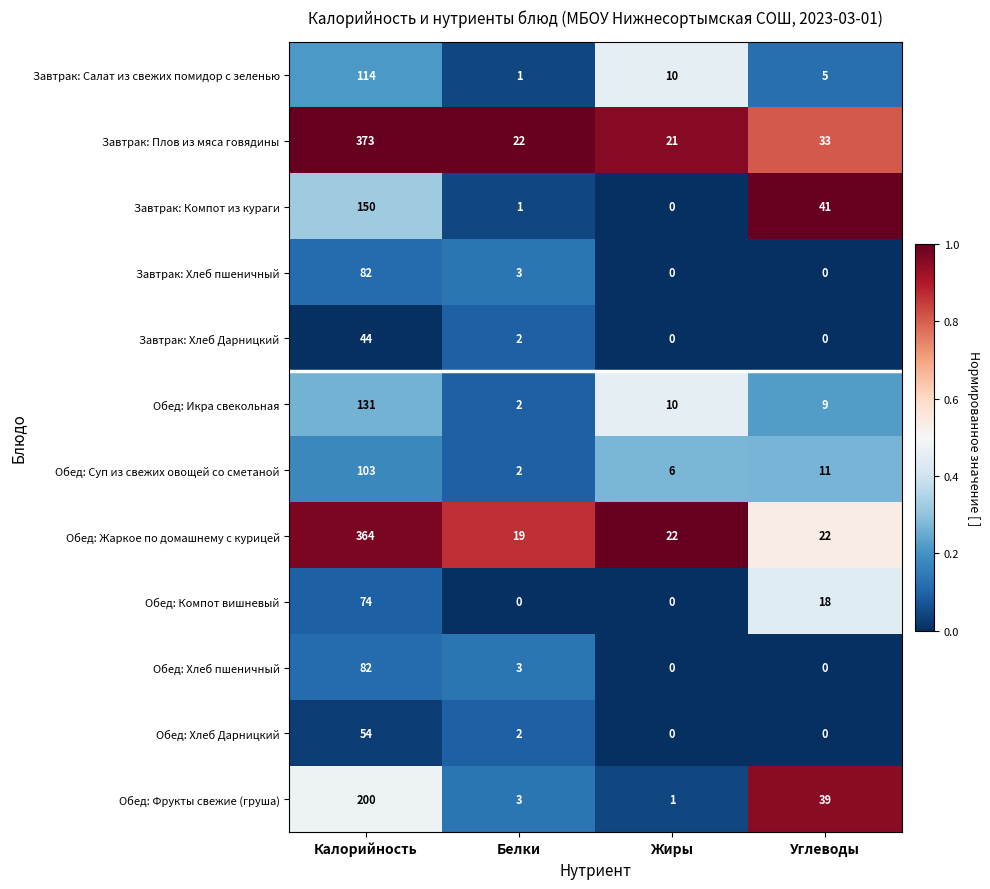

Which series has the largest range (max minus min)?

Завтрак: Плов из мяса говядины